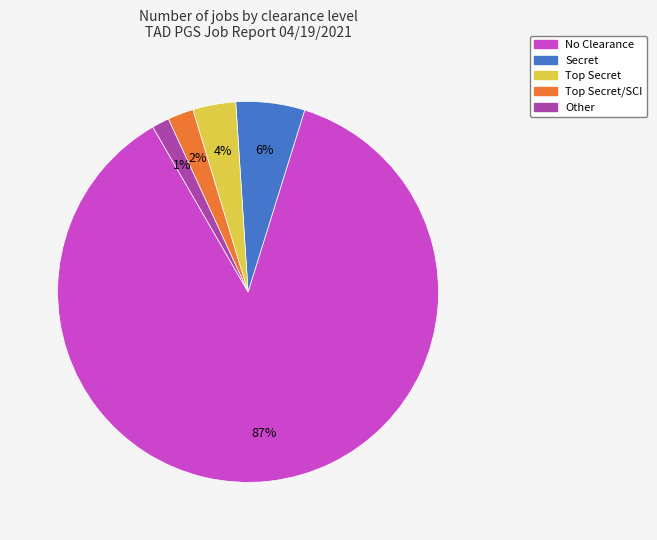

To the nearest percent, what is the average slice percentage?

20%